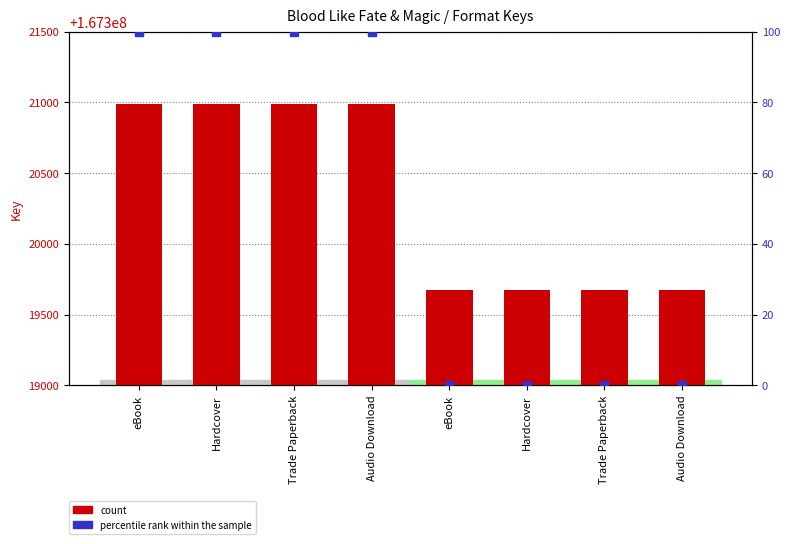

What is the total value across all series at Audio Download?

167321091